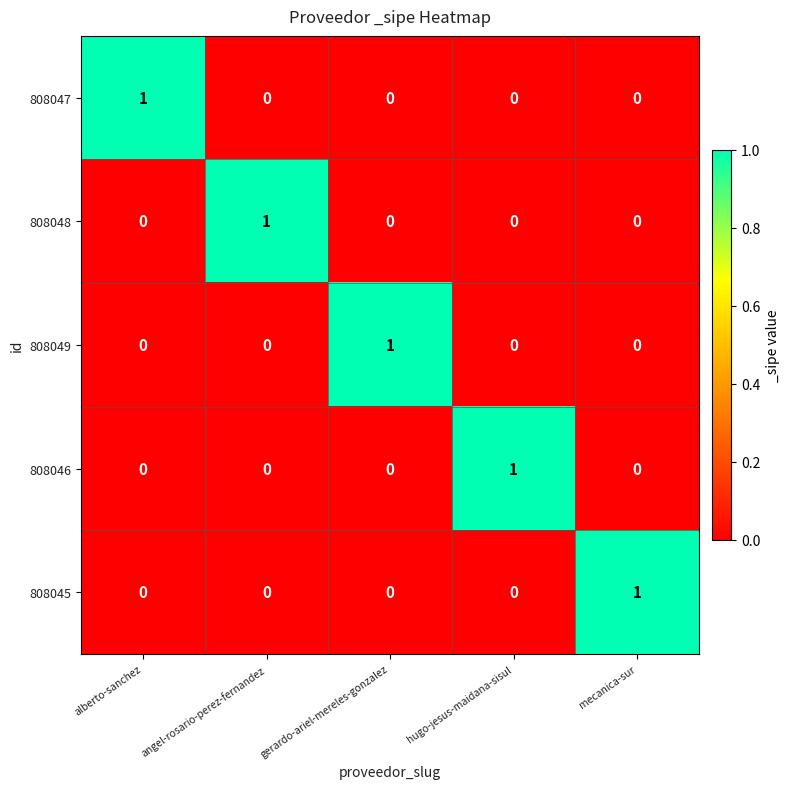

At which label does 808049 reach its peak?

gerardo-ariel-mereles-gonzalez